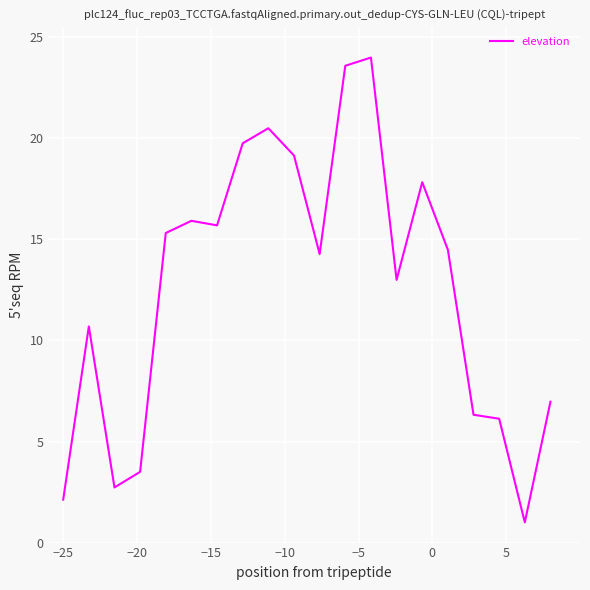

What is the minimum value shown in the chart?

1.0